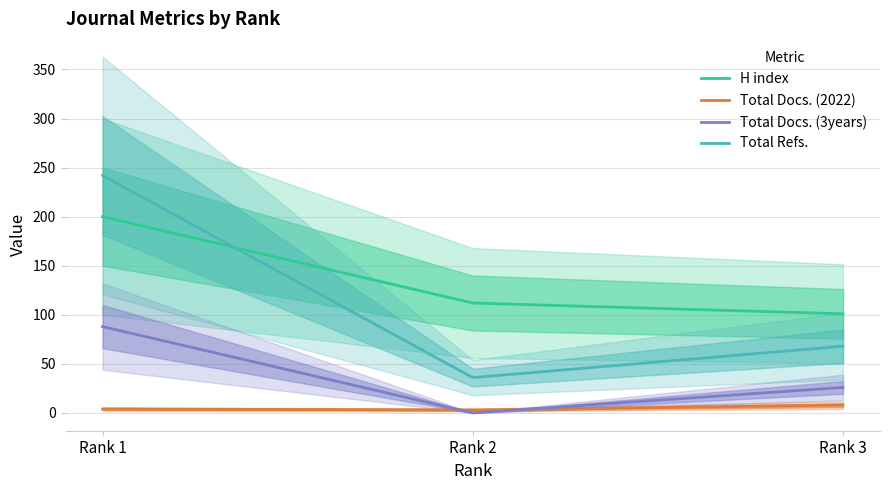

True or false: H index has a value of 33 at Rank 2.

False